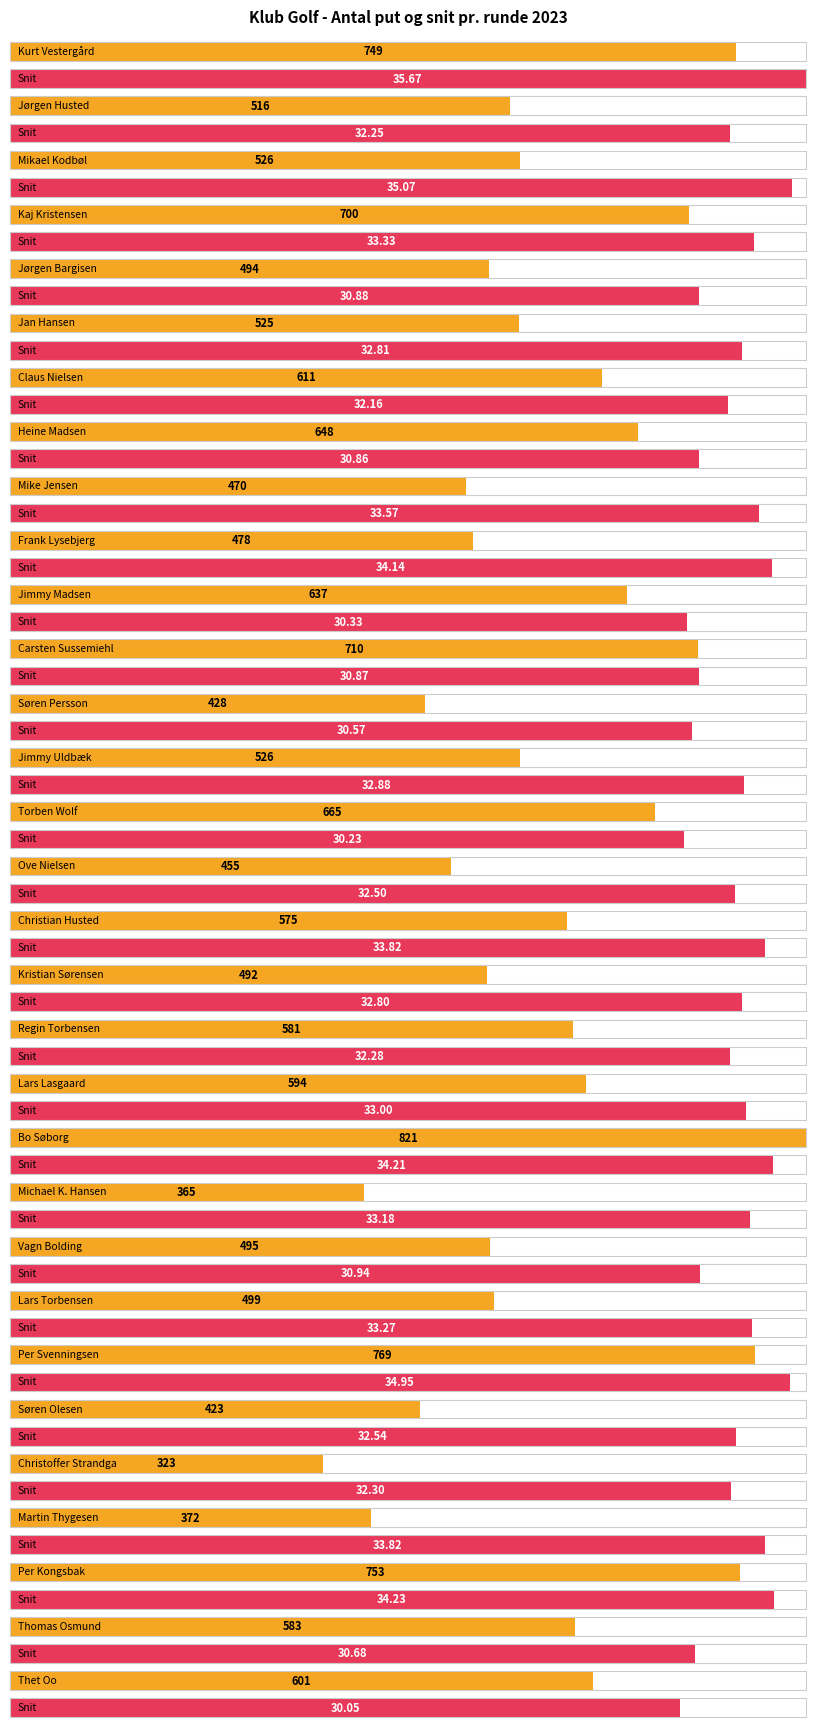

Reading right to left, what are all the values shown in this chart?

Antal put: 601.0	583.0	753.0	372.0	323.0	423.0	769.0	499.0	495.0	365.0	821.0	594.0	581.0	492.0	575.0	455.0	665.0	526.0	428.0	710.0	637.0	478.0	470.0	648.0	611.0	525.0	494.0	700.0	526.0	516.0	749.0
Snit: 30.1	30.7	34.2	33.8	32.3	32.5	35.0	33.3	30.9	33.2	34.2	33.0	32.3	32.8	33.8	32.5	30.2	32.9	30.6	30.9	30.3	34.1	33.6	30.9	32.2	32.8	30.9	33.3	35.1	32.2	35.7